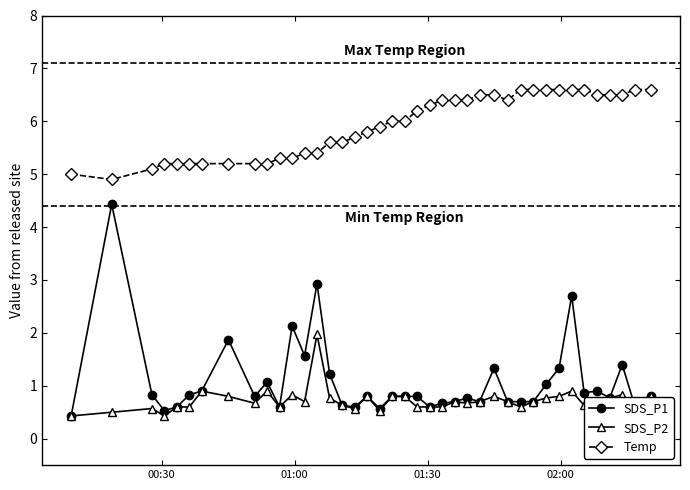

List the series in order of their peak value, highest first.

Temp, SDS_P1, SDS_P2